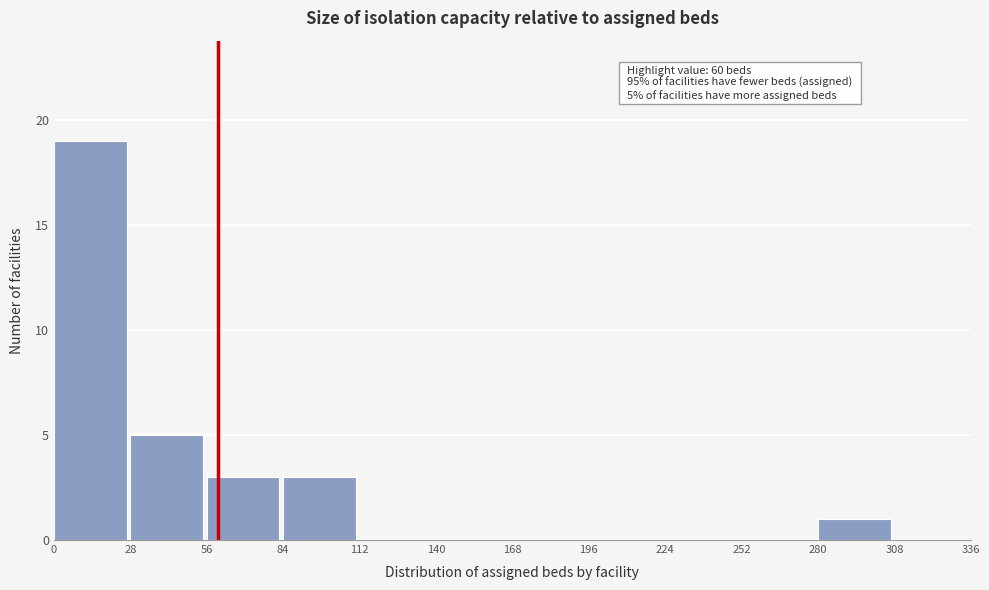

Which range on the x-axis has the tallest bar?

0 to 28